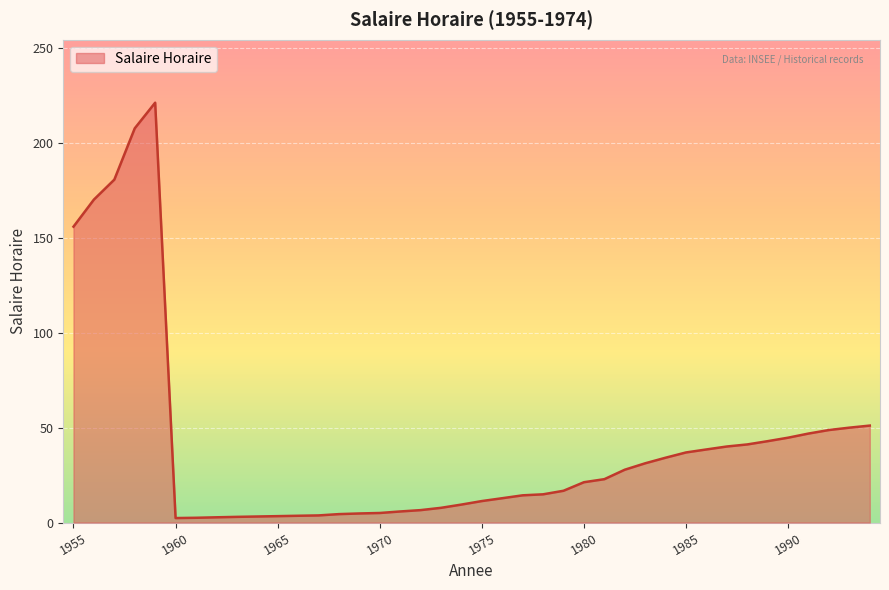

What is the maximum value shown in the chart?

221.0